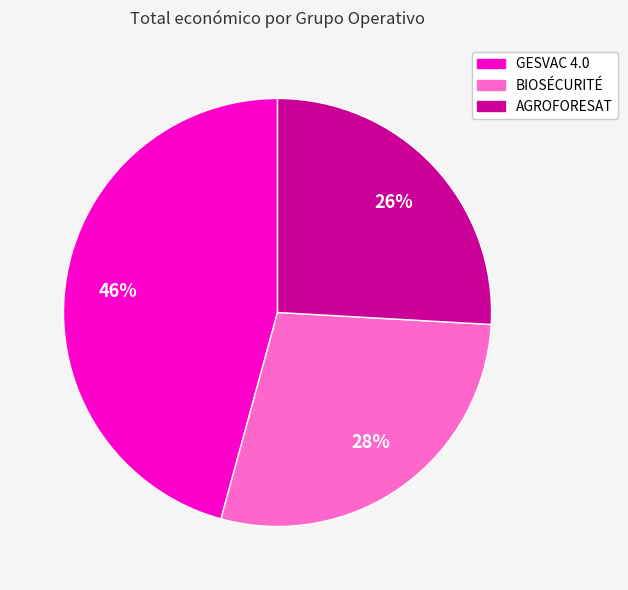

Between GESVAC 4.0 and AGROFORESAT, which is larger?

GESVAC 4.0